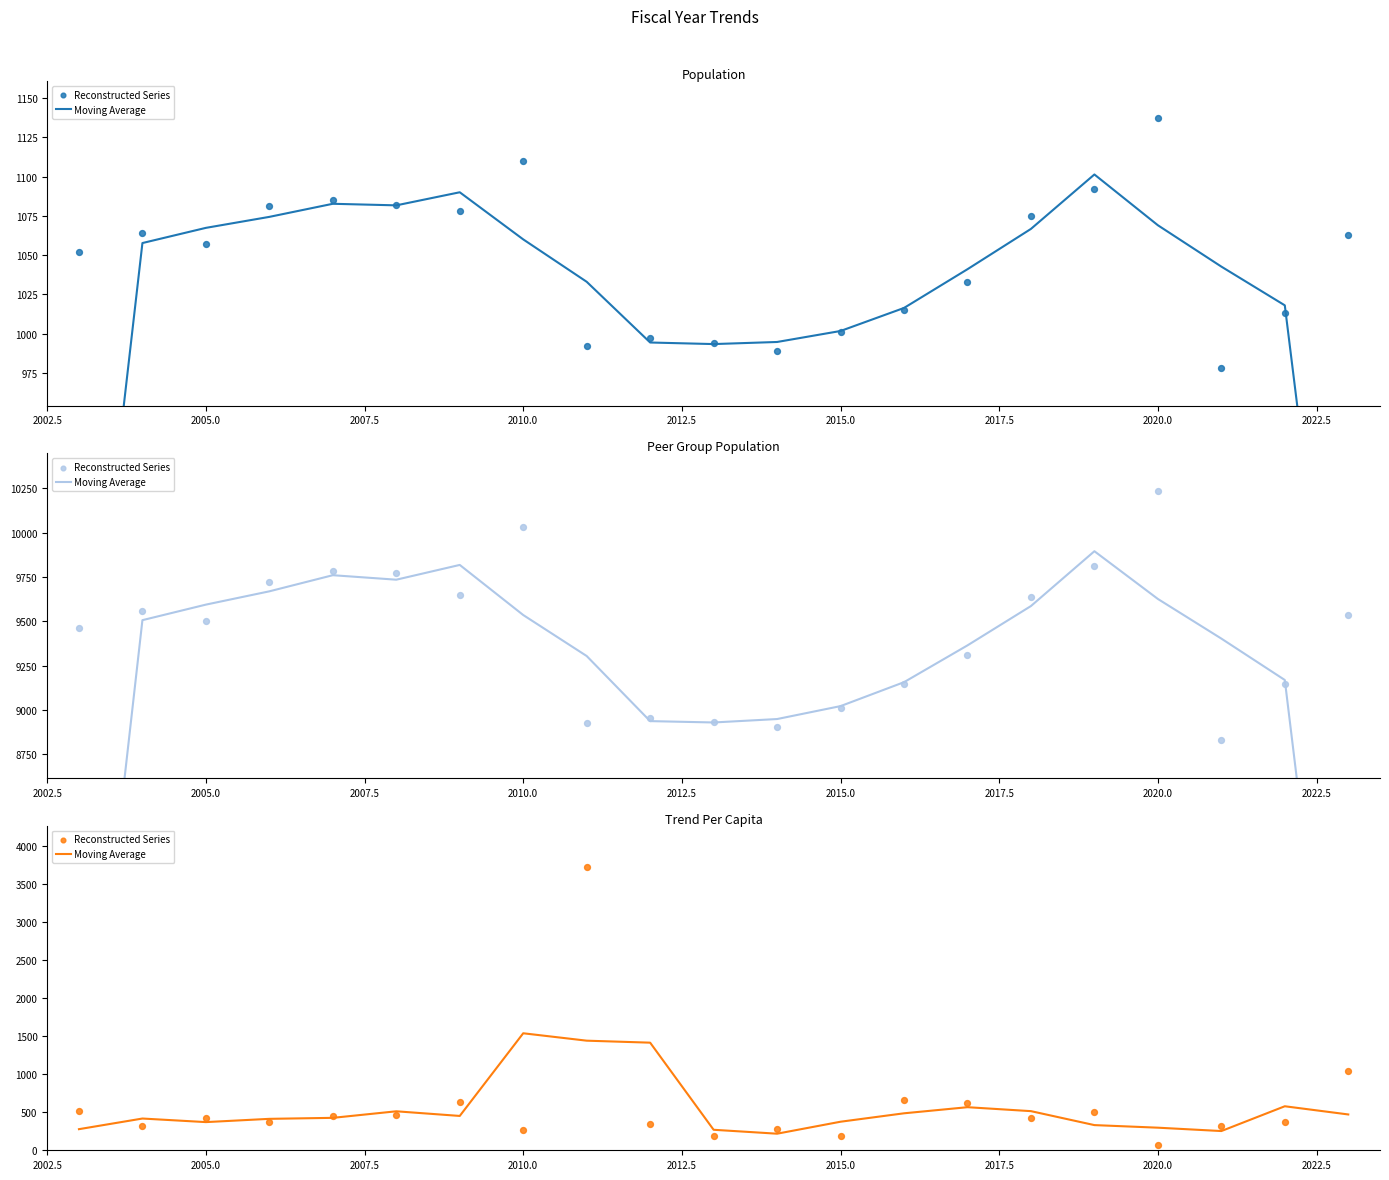

What are all the series names shown in the legend?

Moving Average, Reconstructed Series